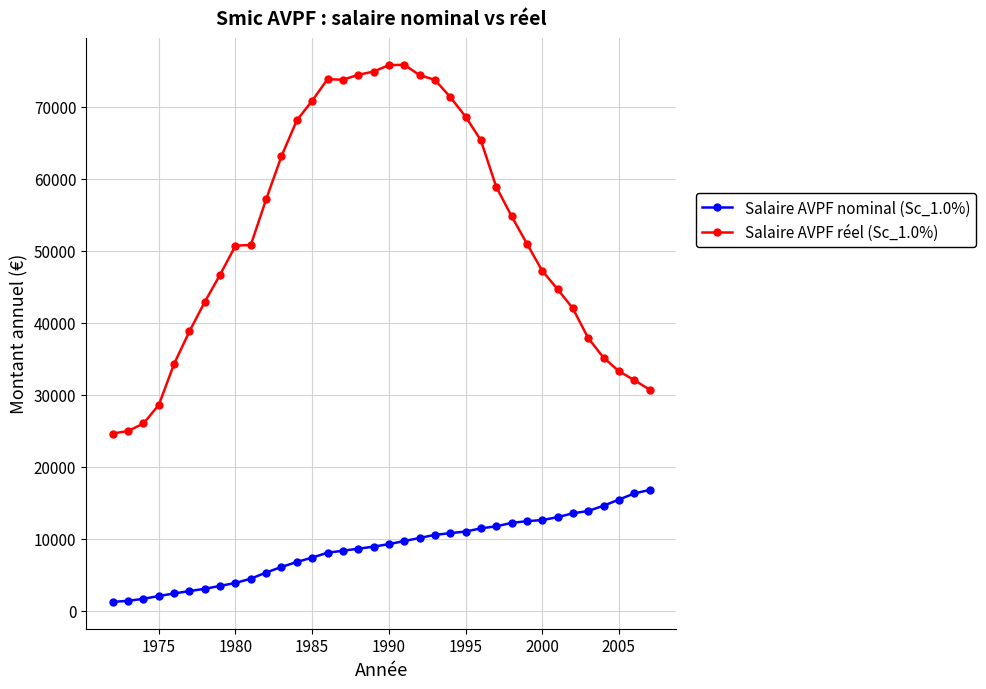

List the series in order of their overall mean, lowest first.

Salaire AVPF nominal (Sc_1.0%), Salaire AVPF réel (Sc_1.0%)